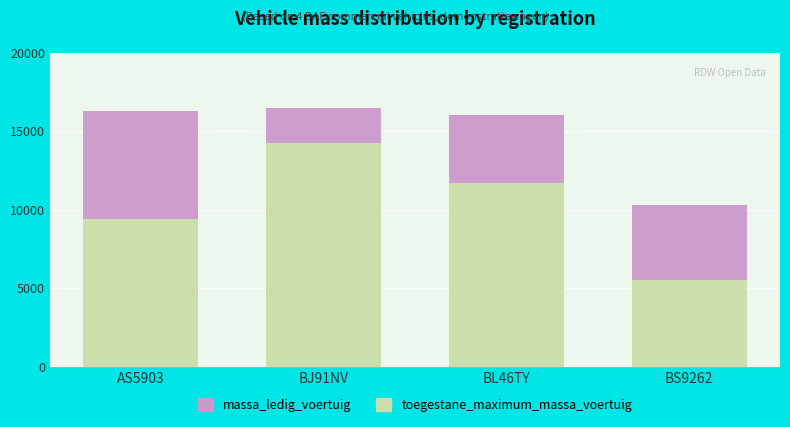

How many categories are shown in the chart?

4